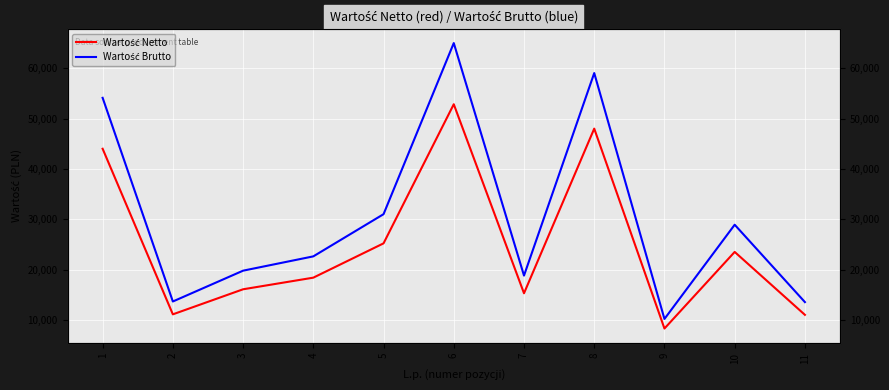

Rank the series by their average value, from lowest to highest.

Wartość Netto, Wartość Brutto